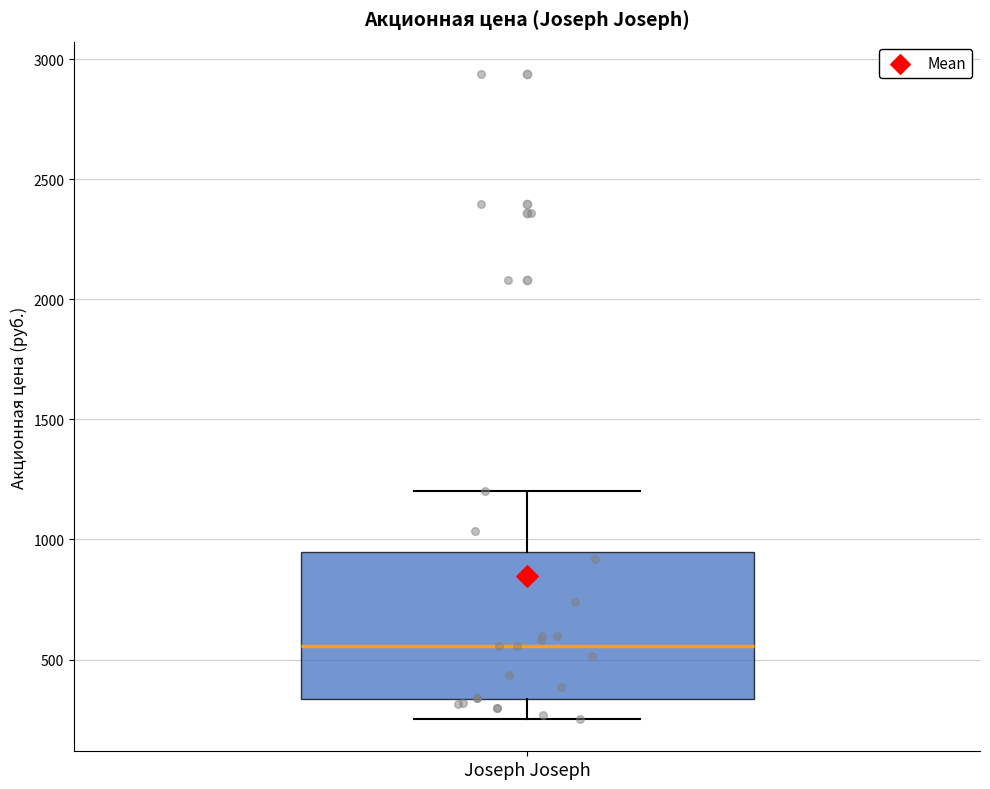

Read this box plot against the y-axis: the position of the median line, the range covered by the box, and the ends of both whiskers. The values are not printed on the chart, so give them approximately, as read against the axis.

median 550, box 350 to 950, whiskers 250 to 1200